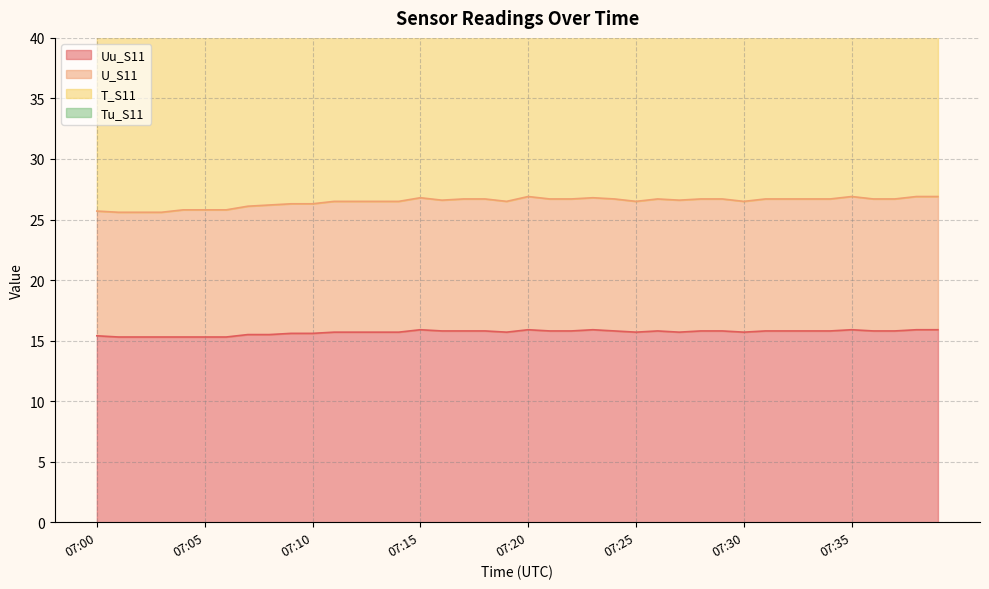

At which category is the sum across all series the highest?

07:20